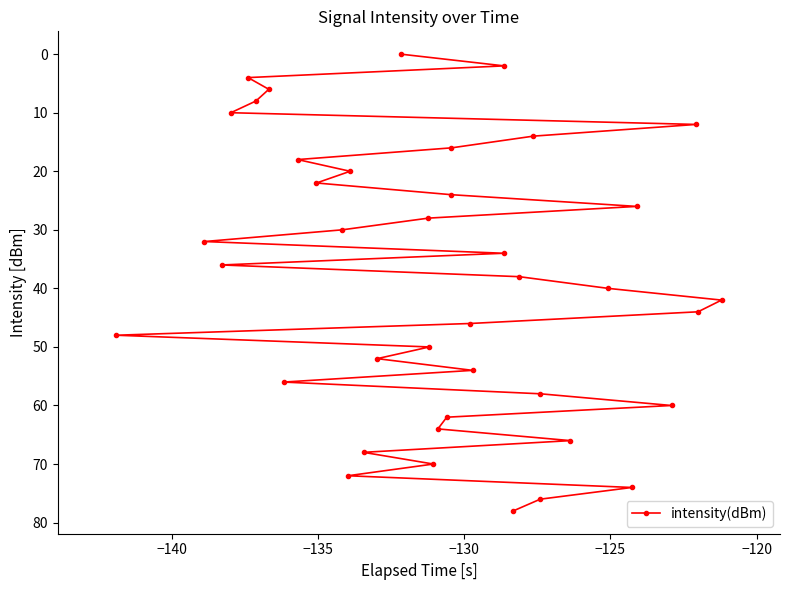

What is the greatest value displayed?

78